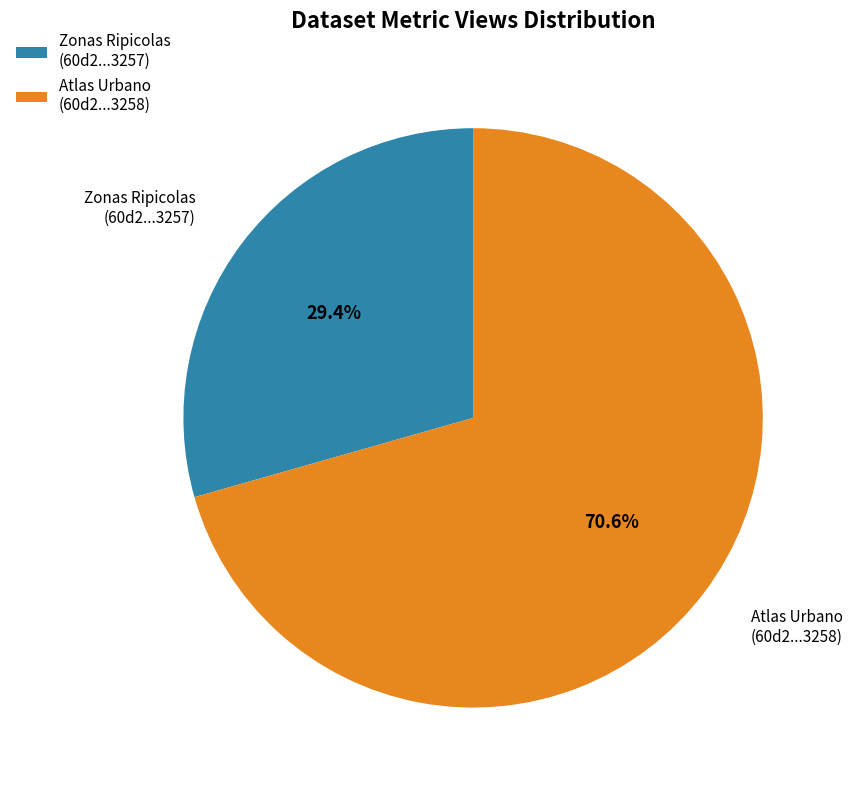

What percentage do Atlas Urbano (60d2...3258) and Zonas Ripicolas (60d2...3257) together represent?

100.0%